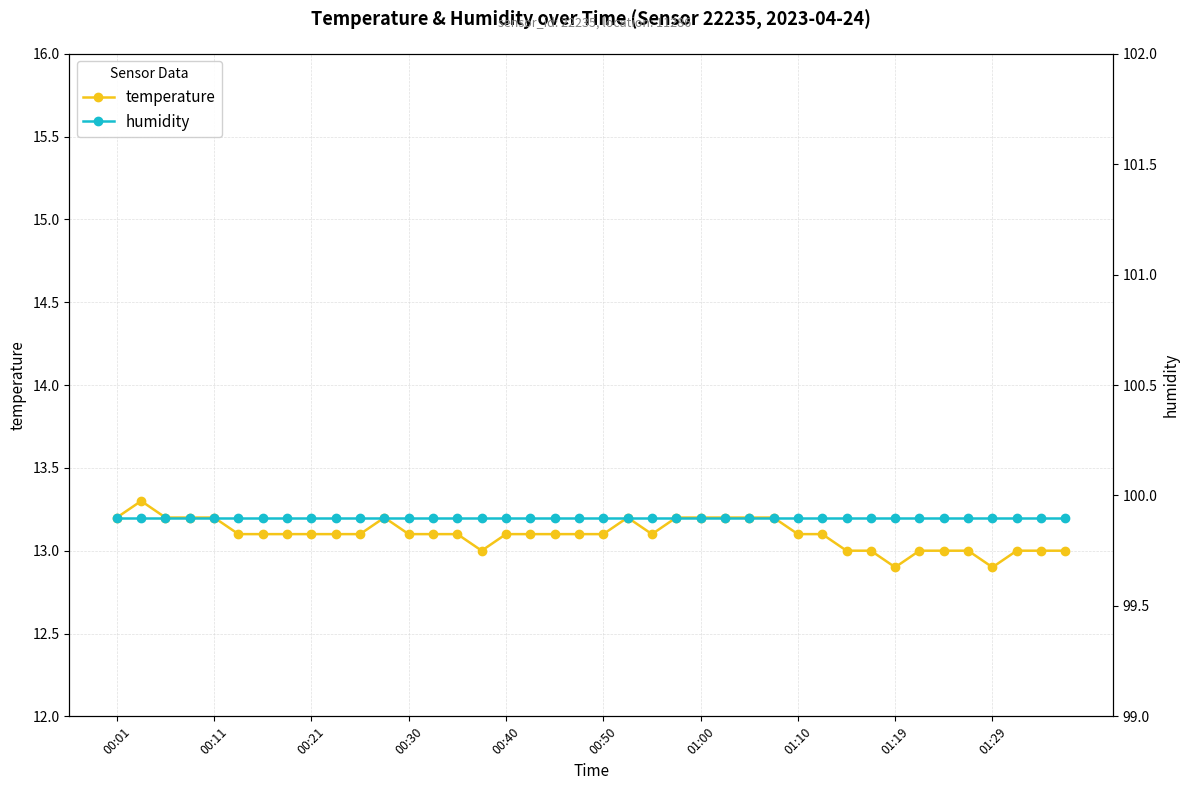

Rank the series by their average value, from highest to lowest.

humidity, temperature